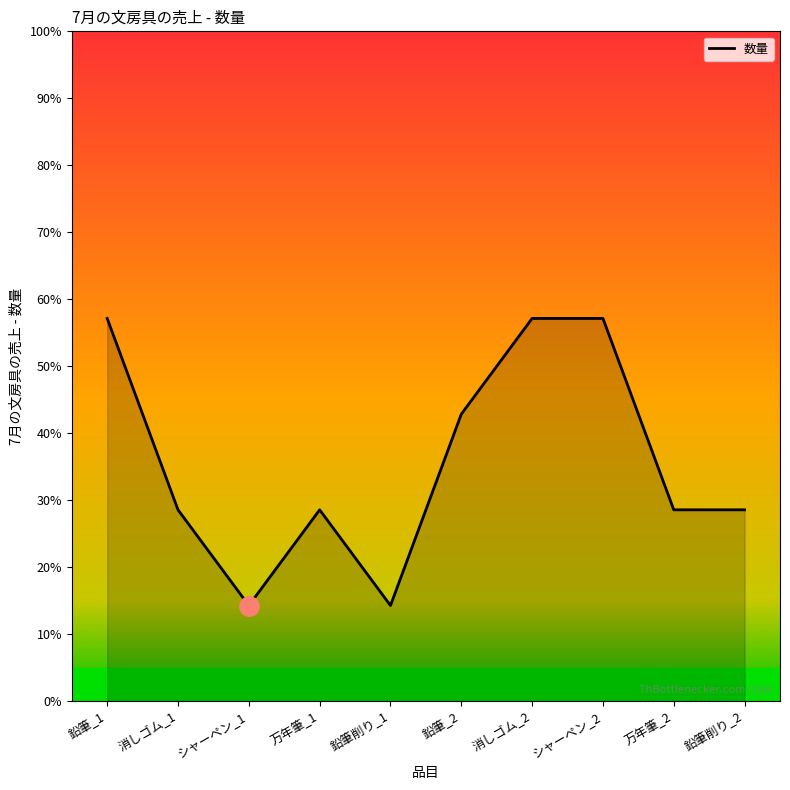

At which category does the chart reach its minimum across all series?

シャーペン_1